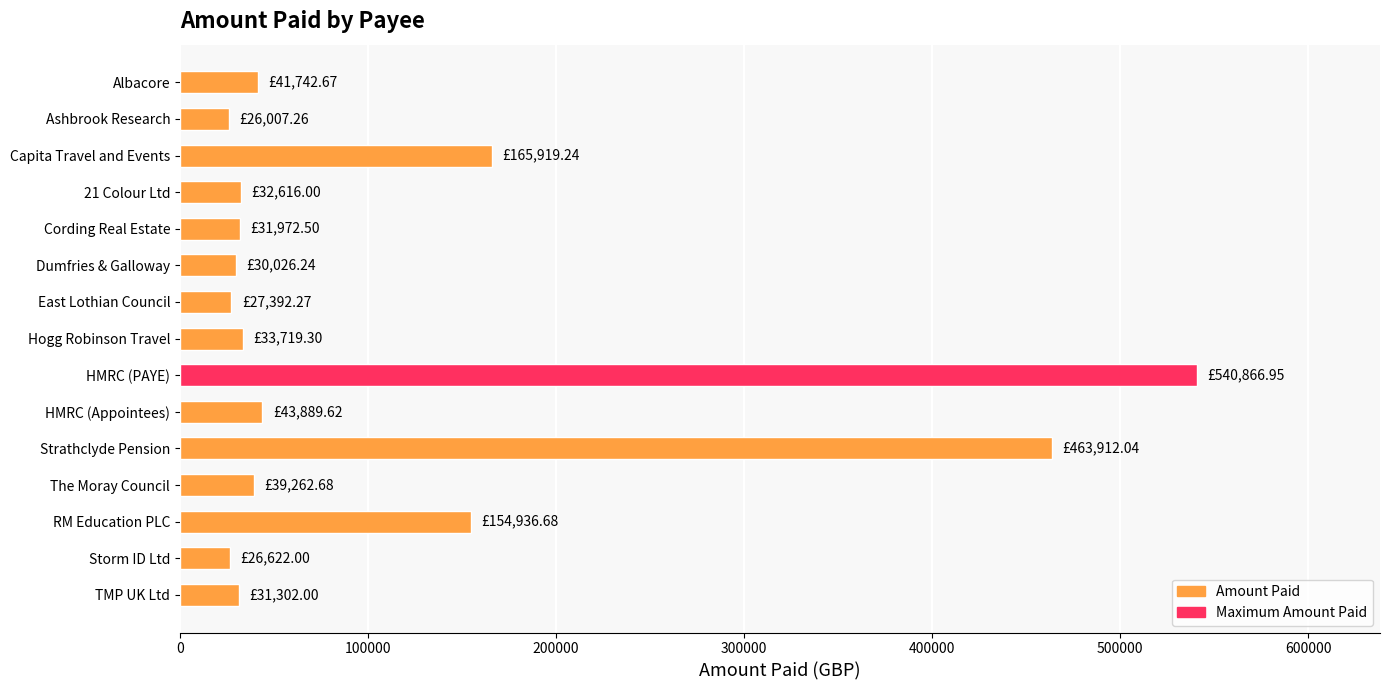

What is the difference between the values at Albacore and Storm ID Ltd?

15120.7